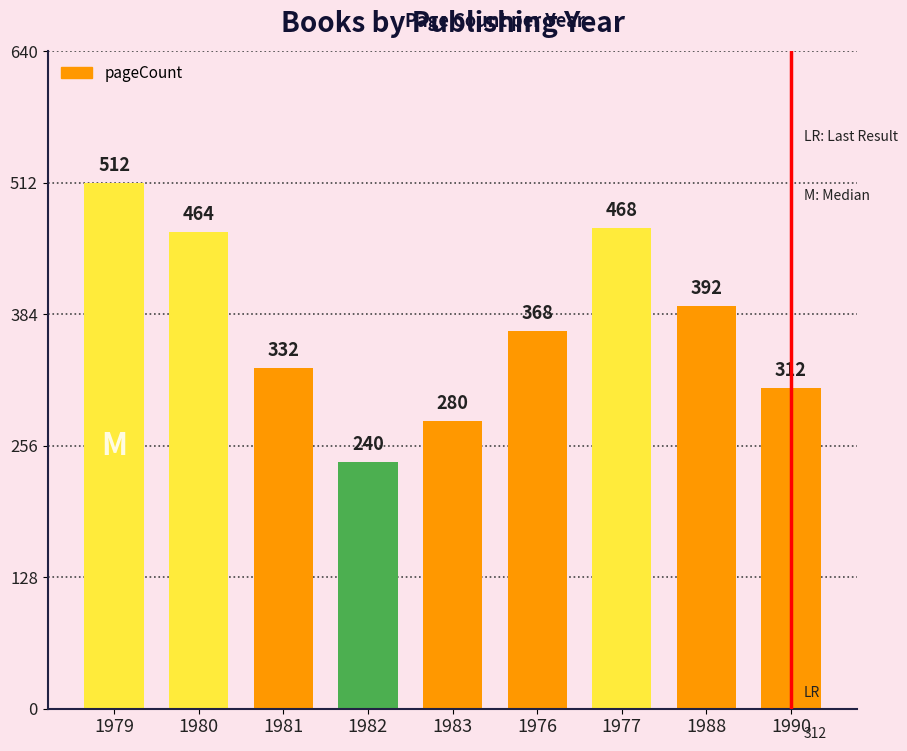

How many data points are less than 368?

4